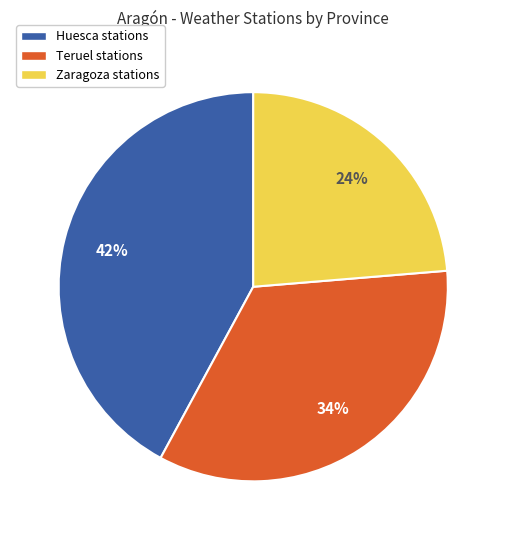

Combined, do Teruel and Huesca account for over 50%?

Yes